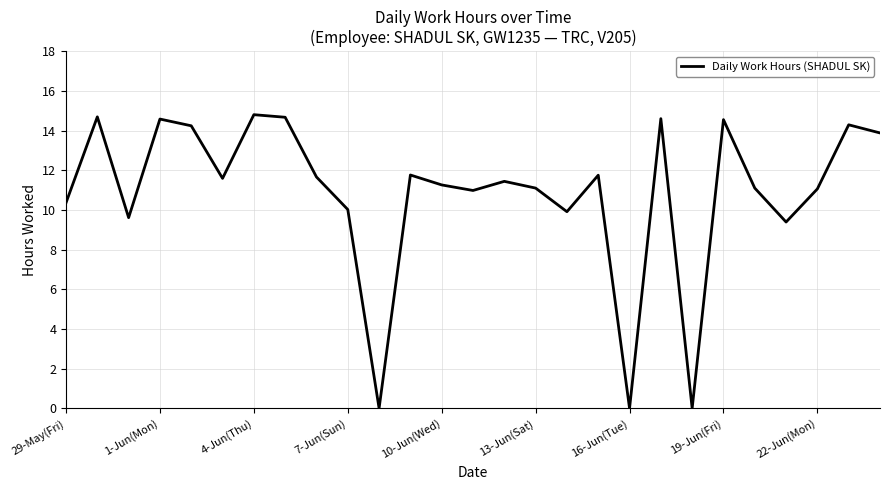

Does the chart have visible grid lines?

Yes